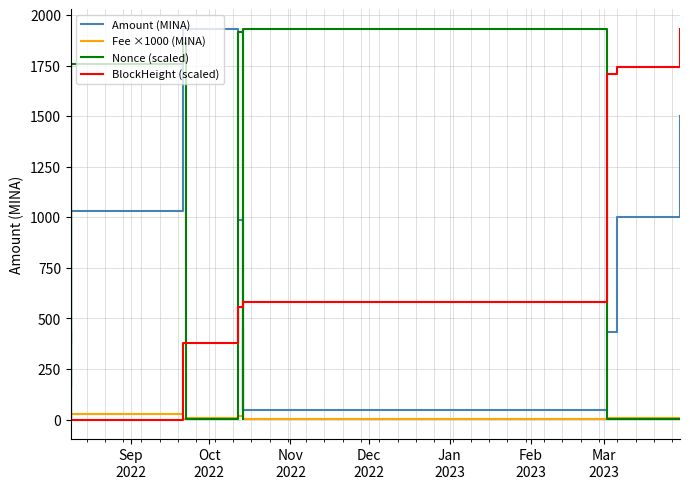

Where is the first local minimum for Amount (MINA)?

Dec
2022